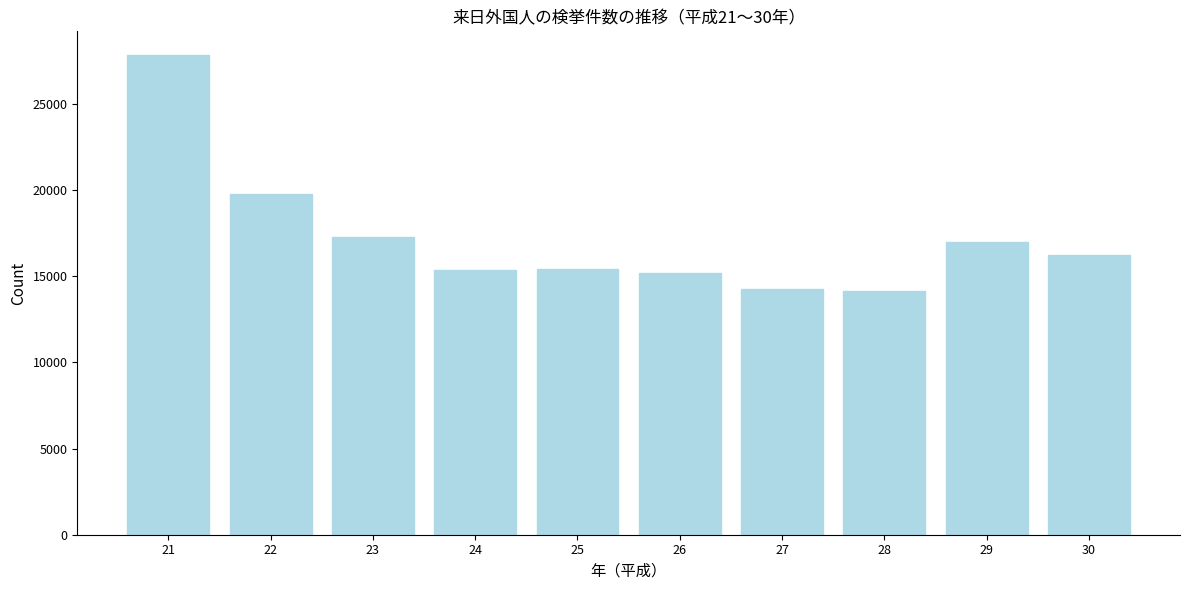

What is the sum of all values?

172560